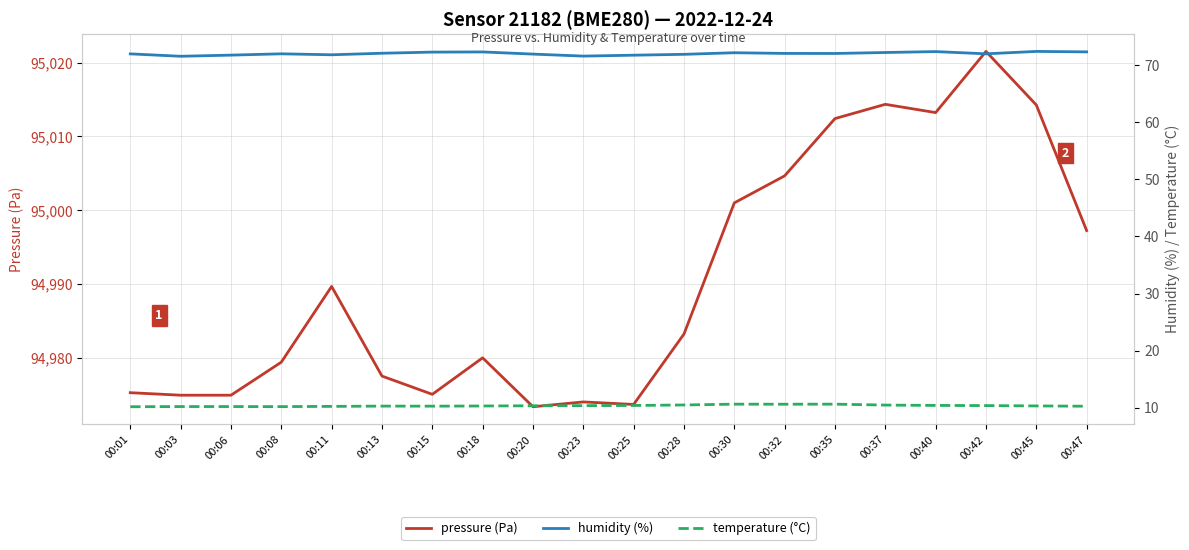

Is it true that temperature (°C) equals 10.2 at 00:11?

True